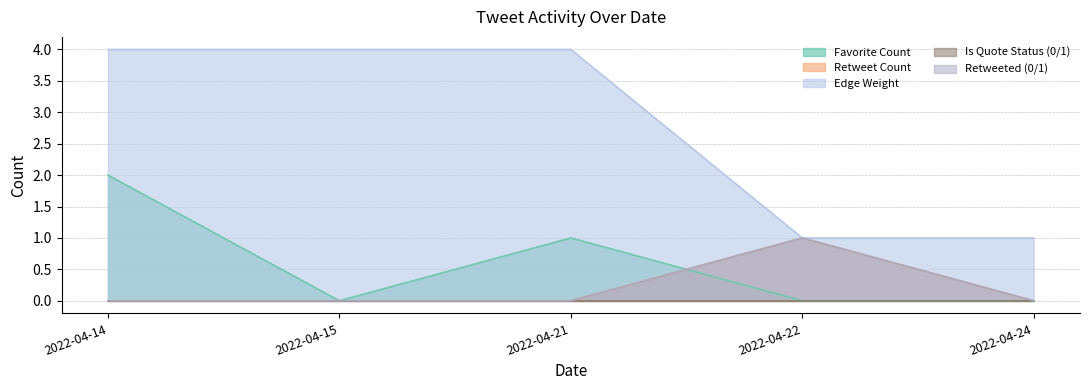

What is the total value across all series at 2022-04-24?

1